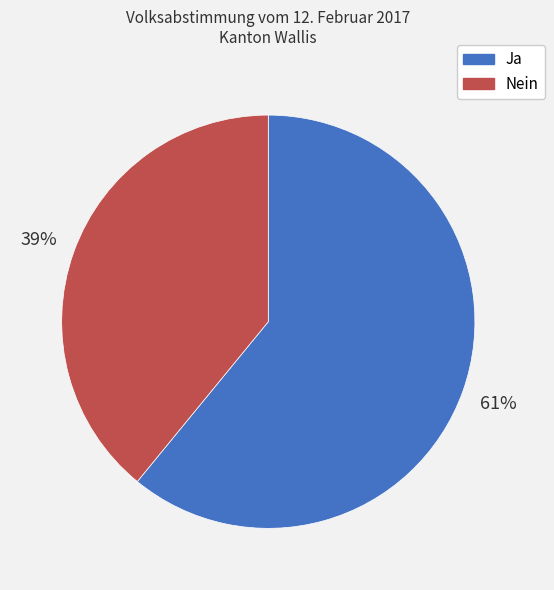

To the nearest percent, what portion does Ja represent?

61%